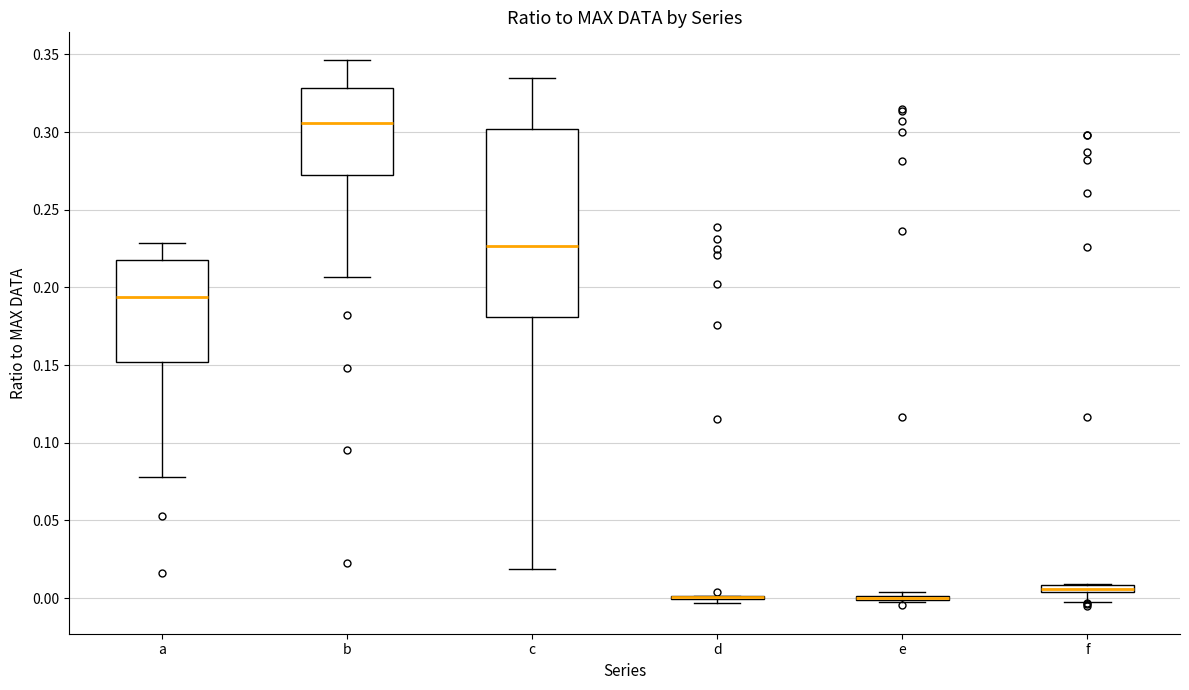

Where is the upper edge of the box for a on the y-axis? The values are not printed on the chart, so give them approximately, as read against the axis.

0.215